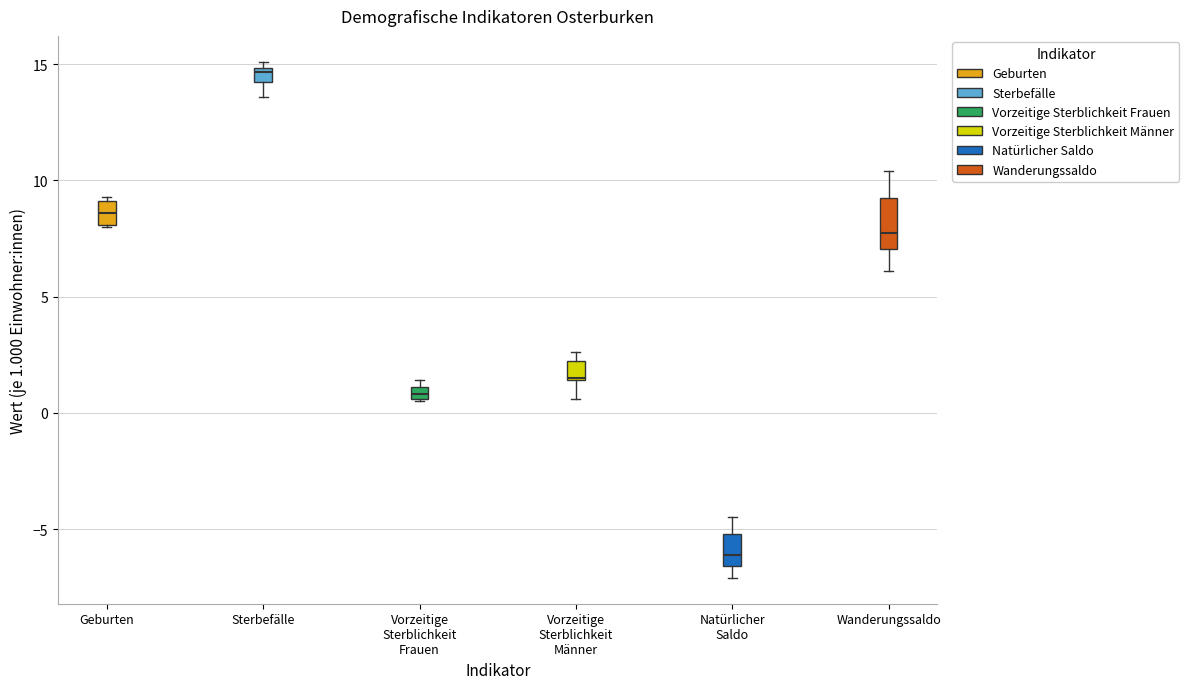

Which box's median line is the highest?

Sterbefälle